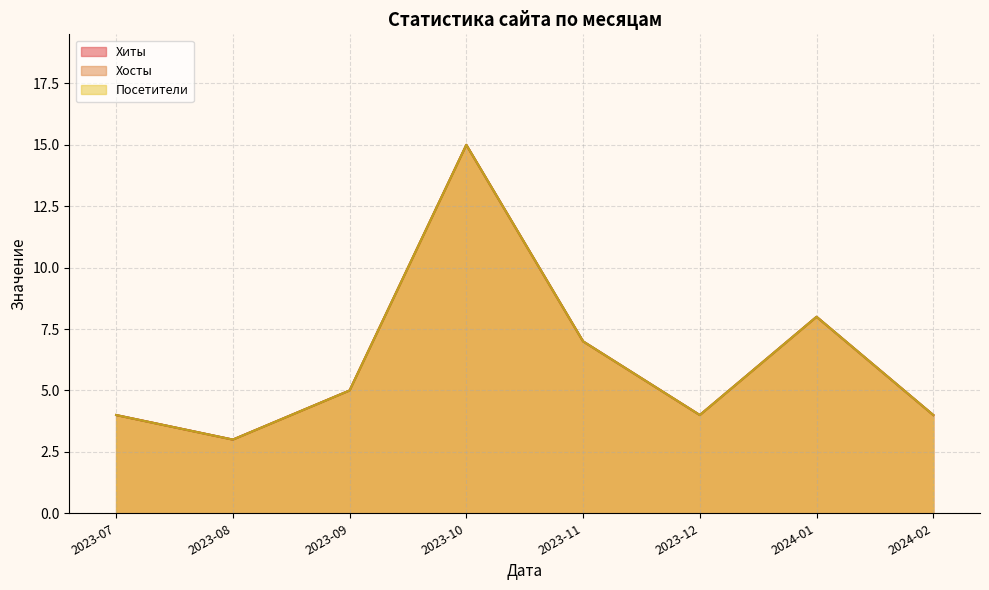

At which label does Посетители reach its peak?

2023-10